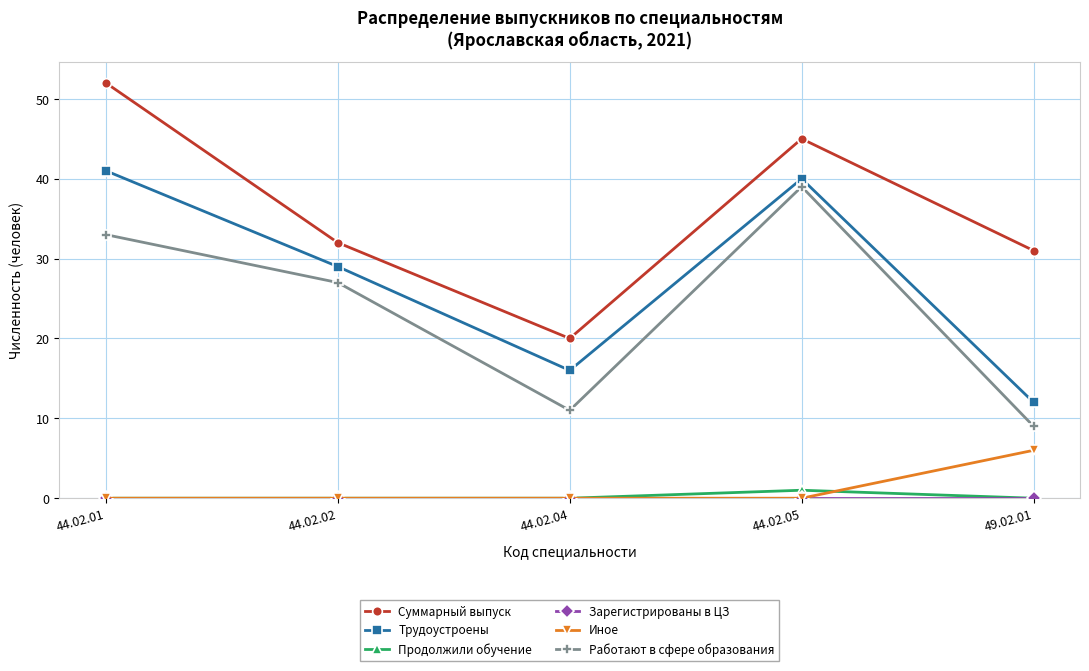

True or false: Продолжили обучение and Иное cross at least once.

True